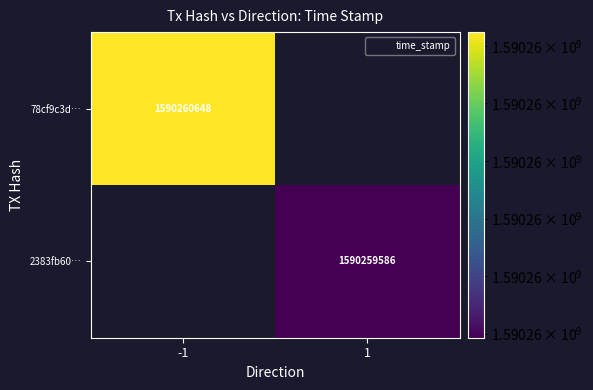

What is the greatest value displayed?

1590260648